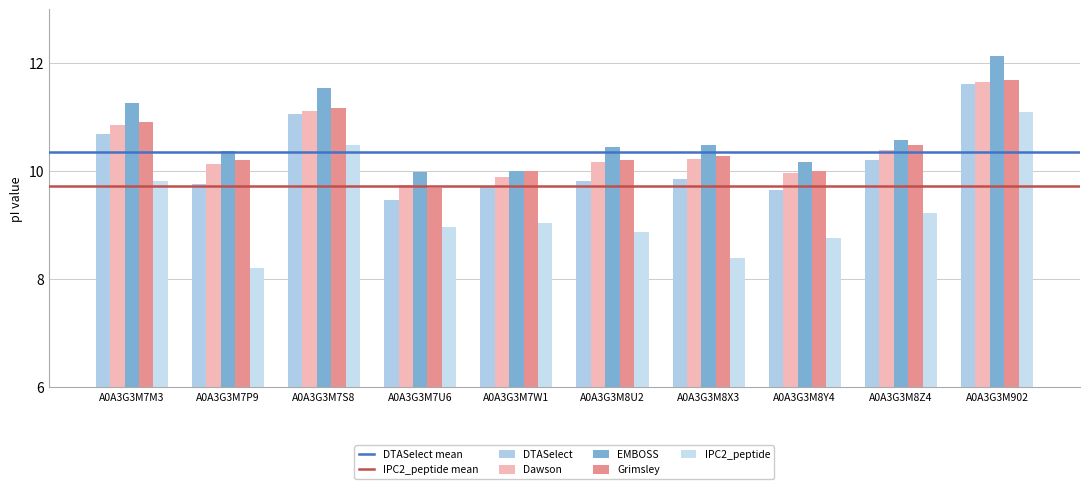

What is the spread (max minus min) of values at A0A3G3M8Z4?

1.4